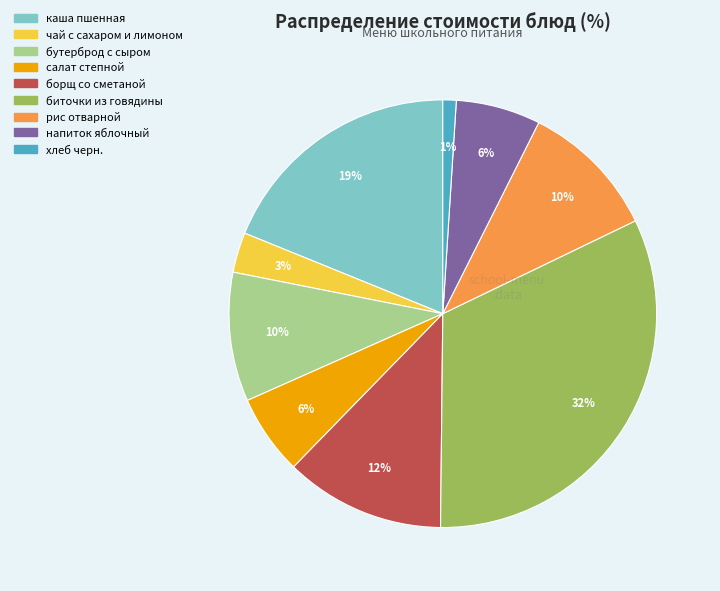

To the nearest percent, what is the difference between the largest and smallest slice percentages?

31%